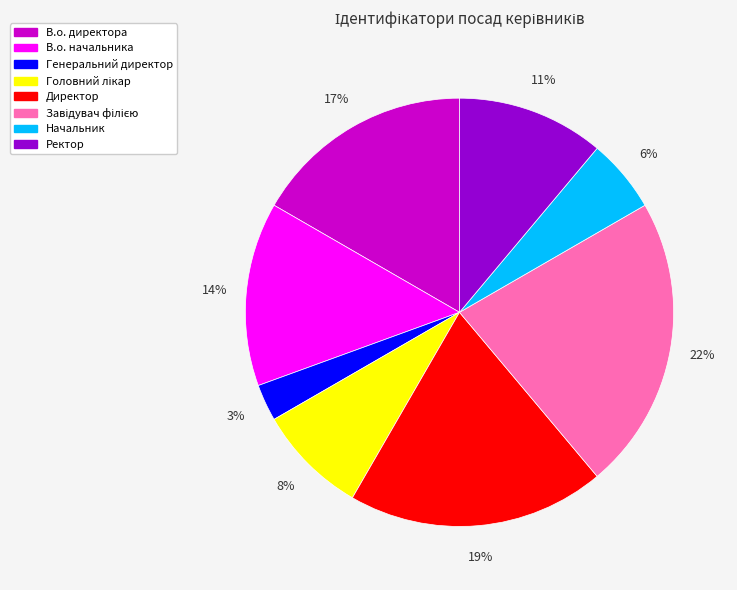

Is Директор the majority of the pie?

No